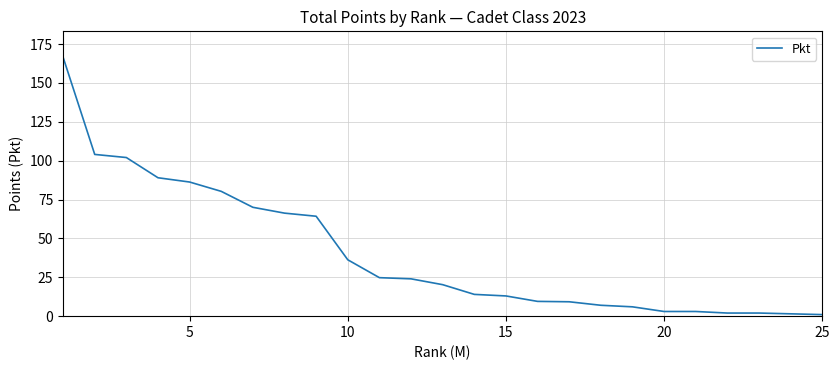

What is the maximum value shown in the chart?

166.5